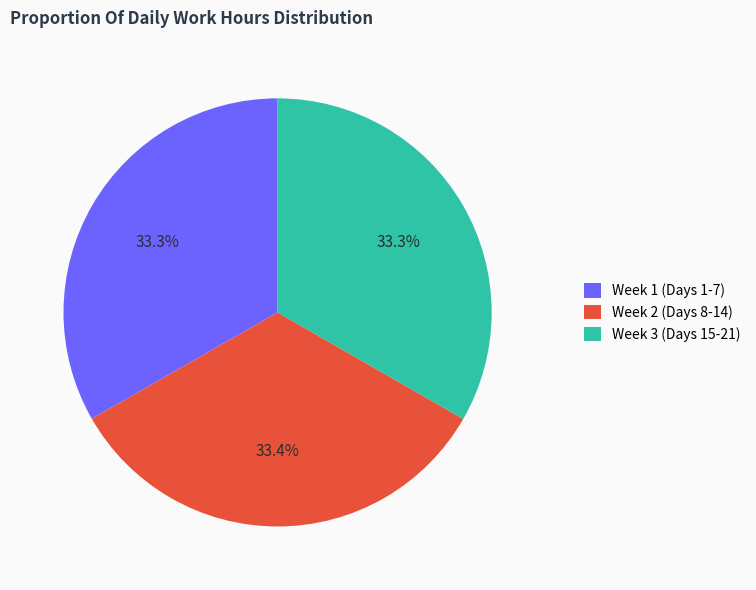

How much of the chart is everything except Week 1 (Days 1-7)?

66.7%